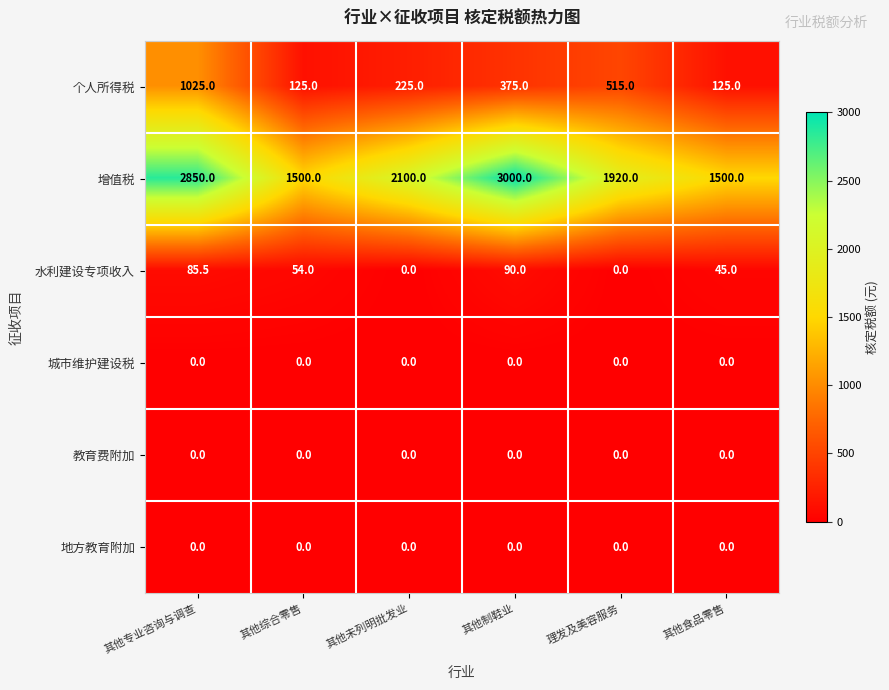

What is the difference between the highest and lowest values at 其他专业咨询与调查?

2850.0